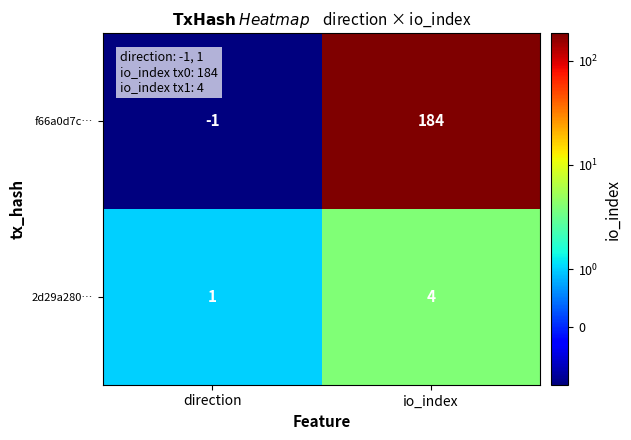

What is the sum of all f66a0d7c… values?

183